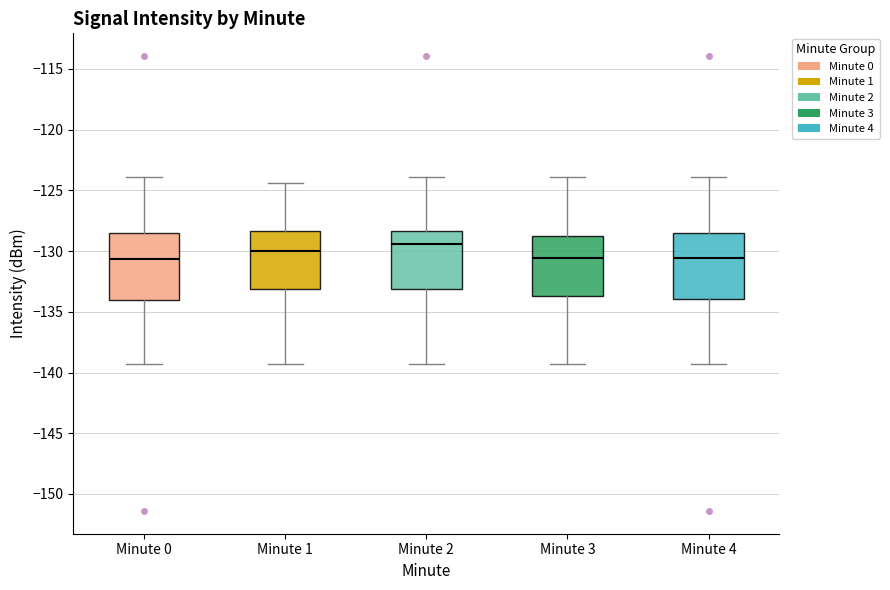

Reading left to right, read every box against the y-axis: the position of its median line, the range the box covers, and the ends of its whiskers. The values are not printed on the chart, so give them approximately, as read against the axis.

Minute 0: median -130.5, box -134.0 to -128.5, whiskers -139.5 to -124.0
Minute 1: median -130.0, box -133.0 to -128.5, whiskers -139.5 to -124.5
Minute 2: median -129.5, box -133.0 to -128.5, whiskers -139.5 to -124.0
Minute 3: median -130.5, box -133.5 to -129.0, whiskers -139.5 to -124.0
Minute 4: median -130.5, box -134.0 to -128.5, whiskers -139.5 to -124.0